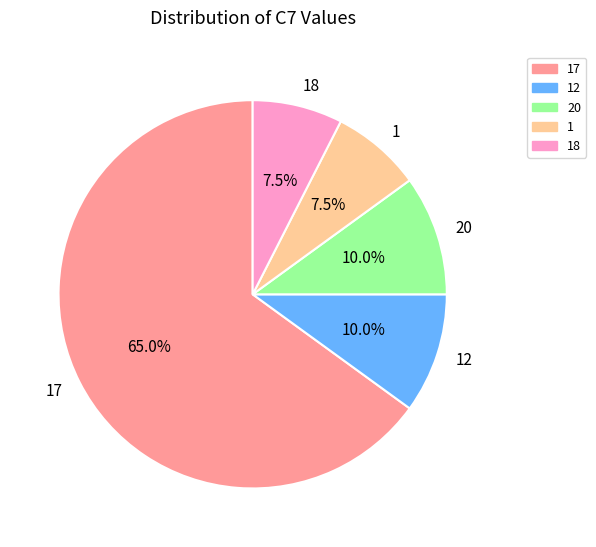

Does 17 represent more than half of the total?

Yes